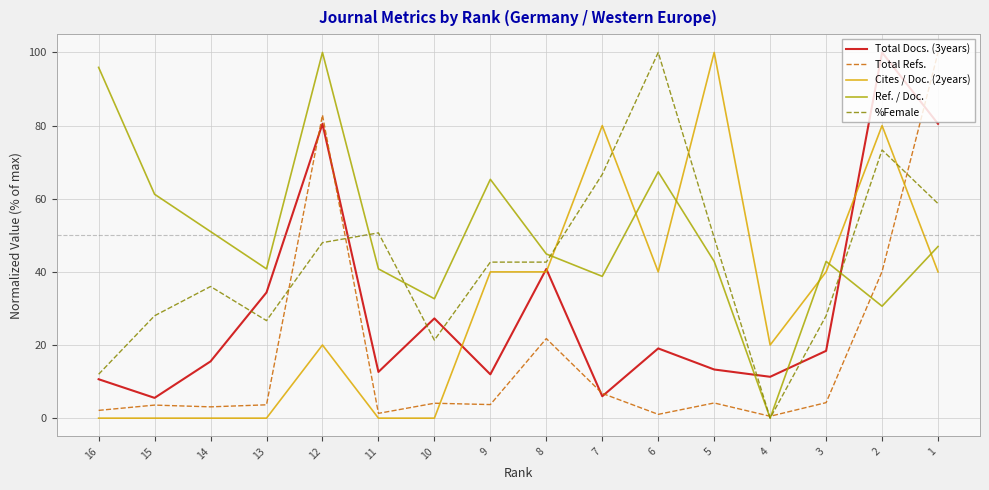

Reading left to right, list all the values displayed in this chart.

Total Docs. (3years): 10.6	5.5	15.5	34.4	80.5	12.6	27.3	12.0	40.8	6.0	19.1	13.3	11.3	18.4	100.0	80.5
Total Refs.: 2.1	3.6	3.1	3.6	82.9	1.3	4.1	3.7	21.8	6.8	1.0	4.2	0.5	4.2	40.1	100.0
Cites / Doc. (2years): 0.0	0.0	0.0	0.0	20.0	0.0	0.0	40.0	40.0	80.0	40.0	100.0	20.0	40.0	80.0	40.0
Ref. / Doc.: 95.9	61.2	51.0	40.8	100.0	40.8	32.7	65.3	44.9	38.8	67.3	42.9	0.0	42.9	30.6	46.9
%Female: 12.0	28.0	36.0	26.7	48.0	50.7	21.3	42.7	42.7	66.7	100.0	49.3	0.0	28.0	73.3	58.7